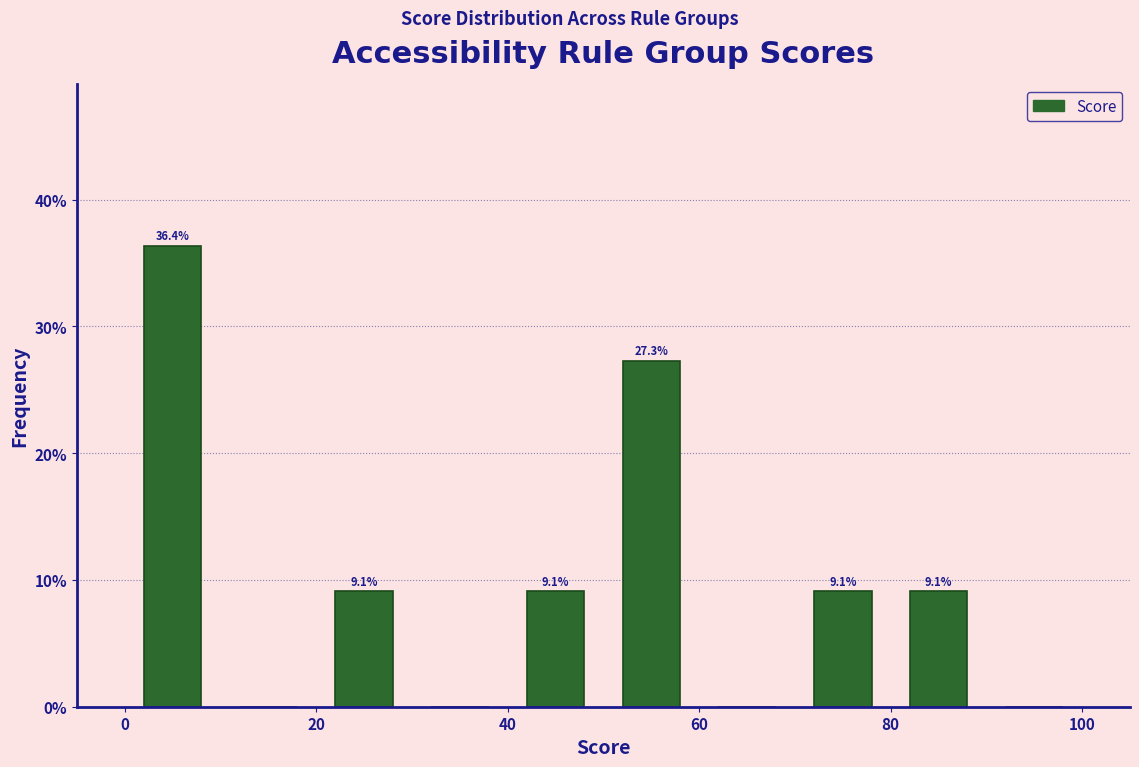

Over which range of the x-axis is the bar tallest?

0 to 10